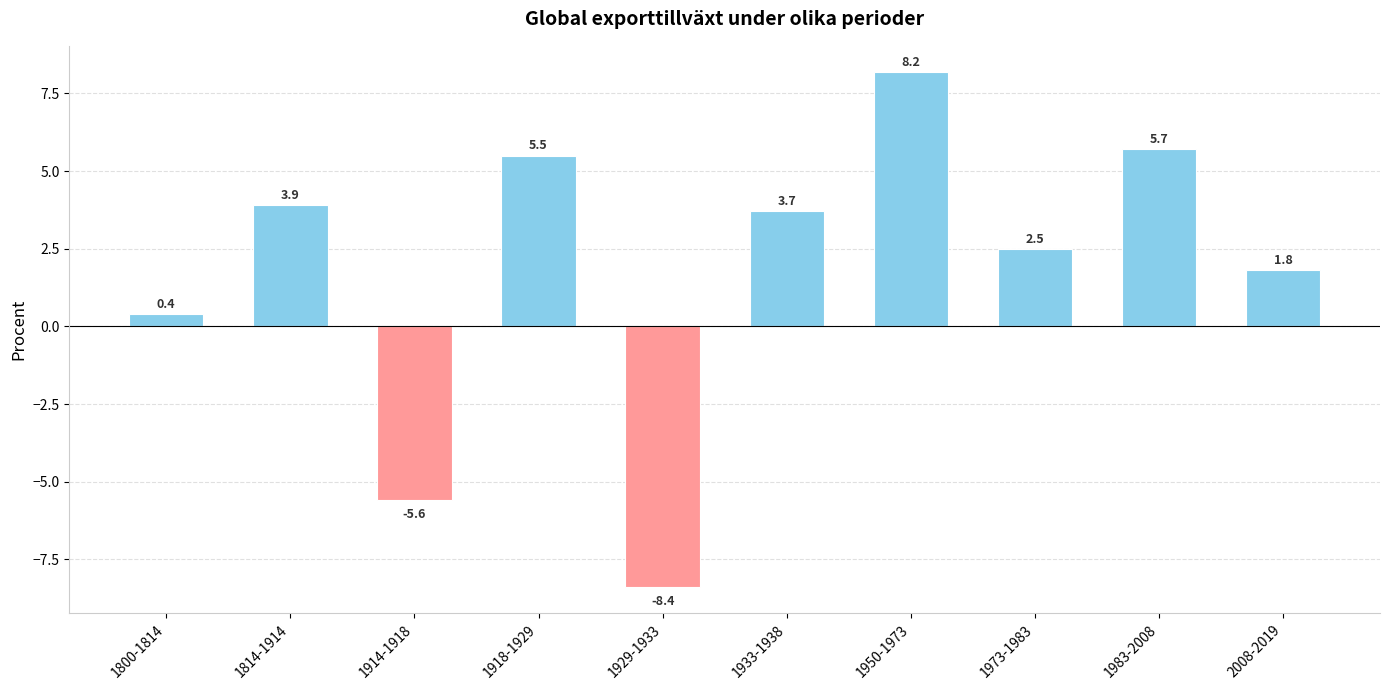

The chart shows a value of 5.5 at 1918-1929. True or false?

True